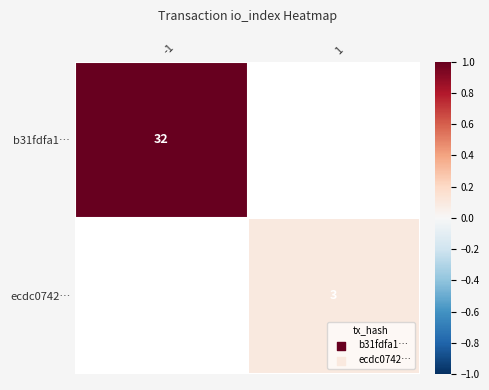

The value of ecdc0742… at 1 is 4. True or false?

False